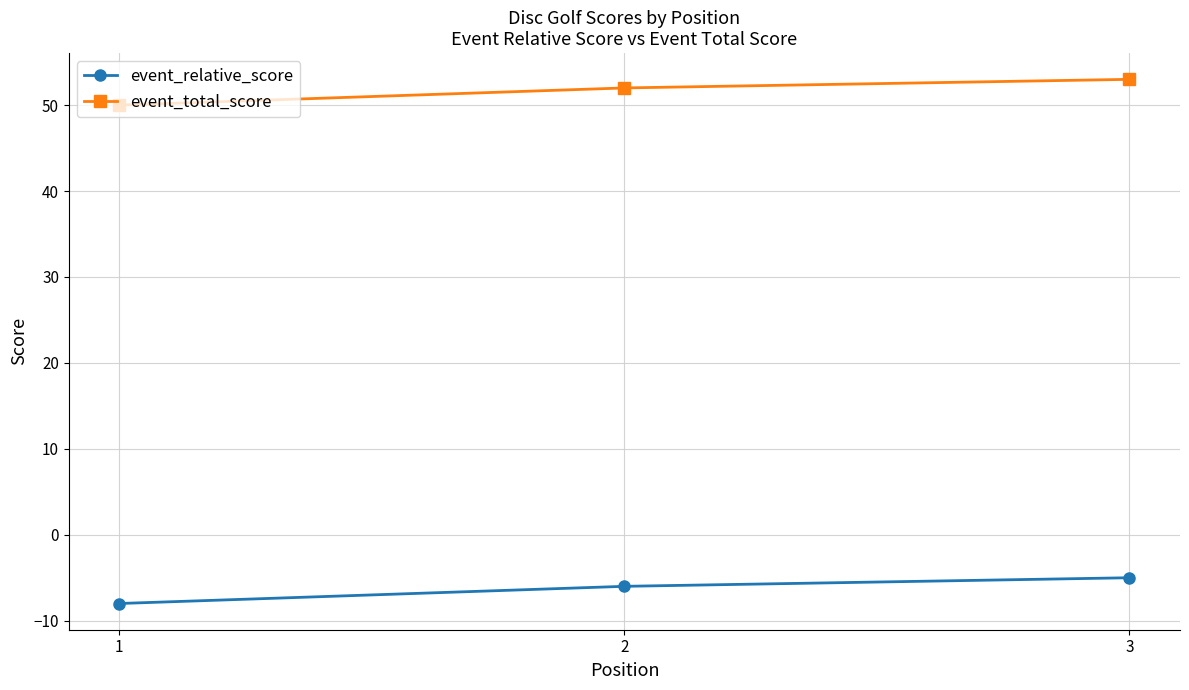

What is the value of the event_relative_score point at the 2nd from the left?

-6